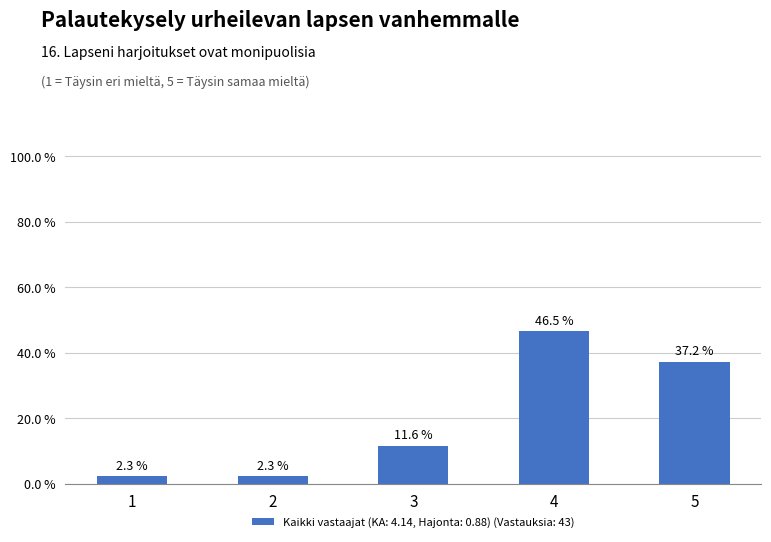

True or false: the data shows 46.5 at 4.

True